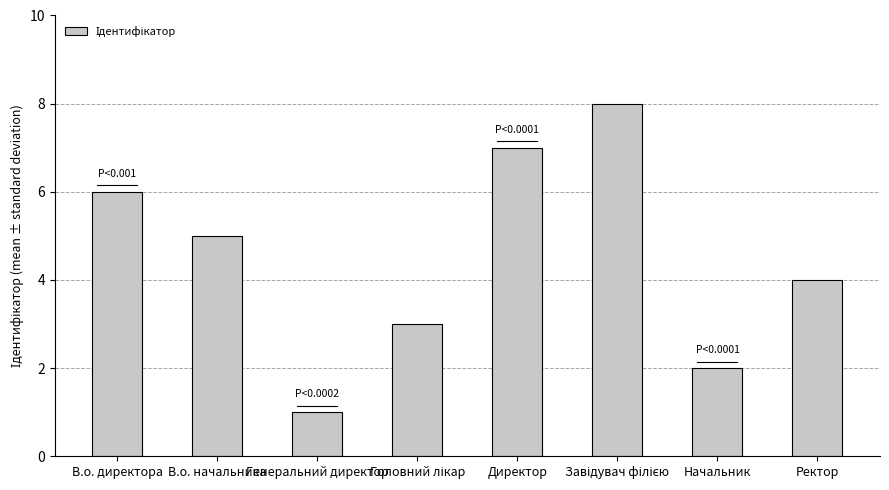

What is the value of the 4th bar from the left?

3